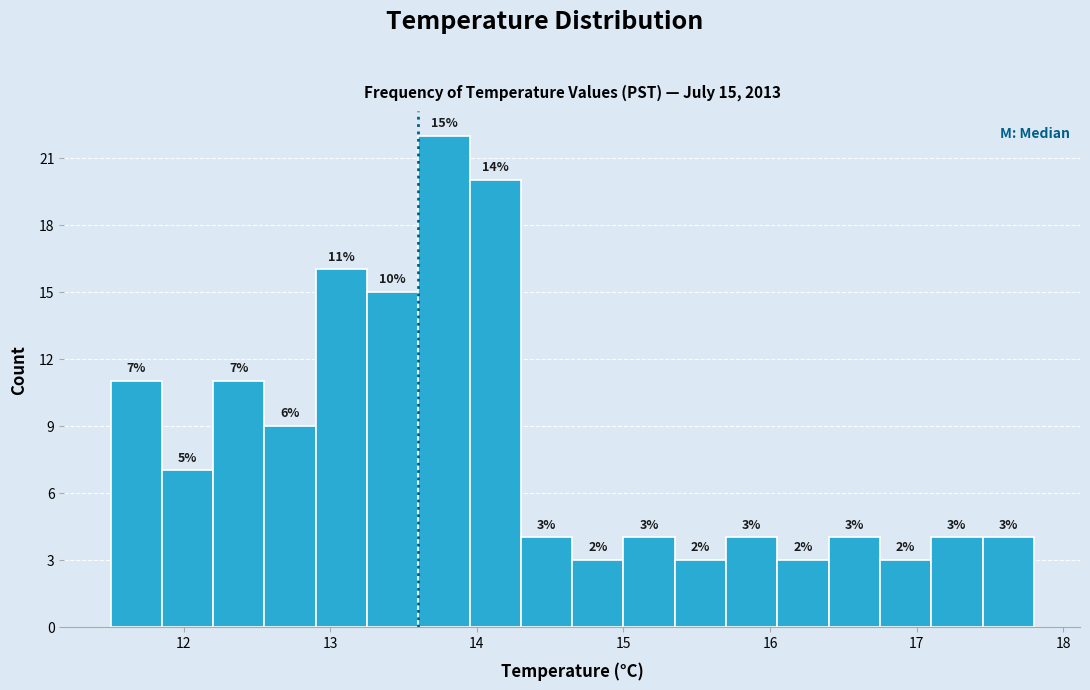

Read against the x-axis, roughly where is the centre of the tallest bar?

13.8